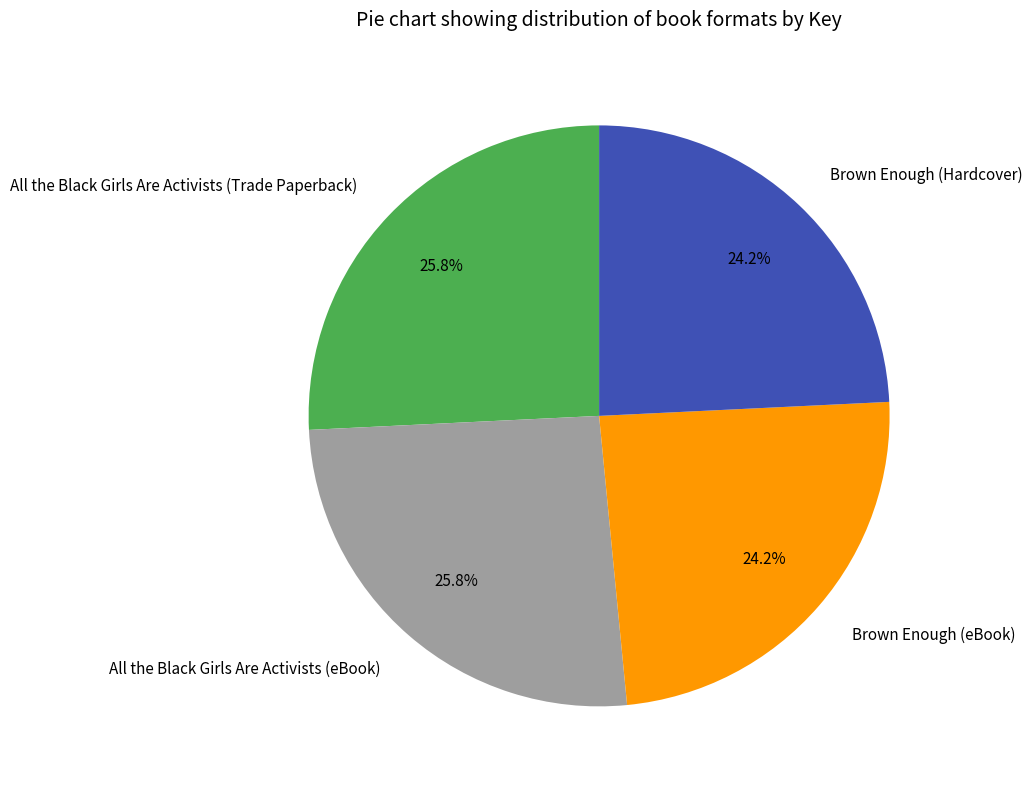

Combined, what portion of the pie is Brown Enough (eBook) and All the Black Girls Are Activists (Trade Paperback)?

50.0%